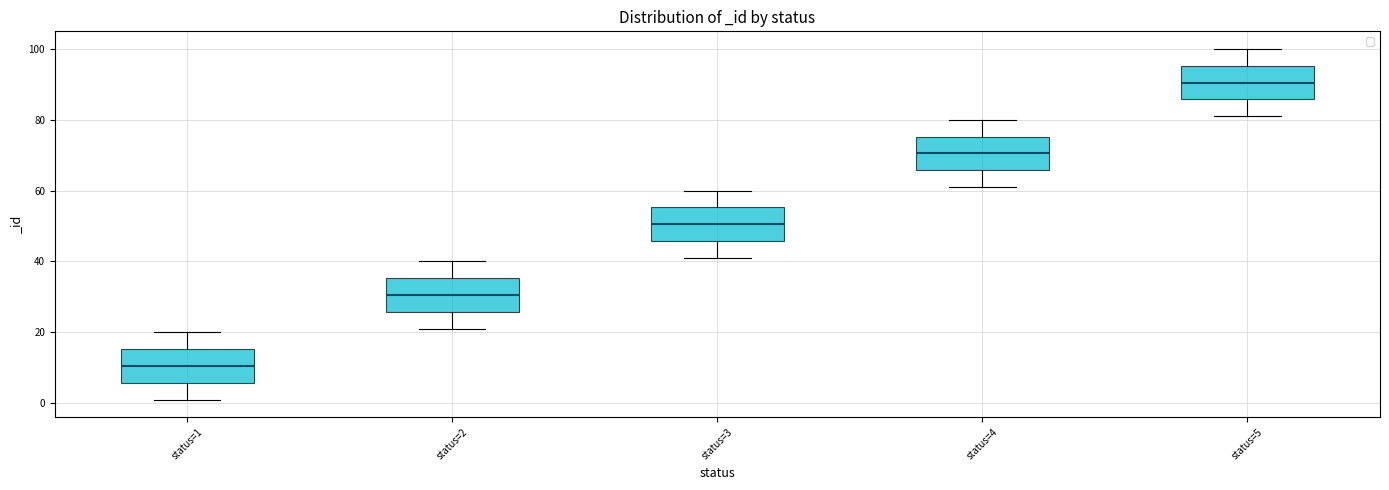

Reading left to right, read every box against the y-axis: the position of its median line, the range the box covers, and the ends of its whiskers. The values are not printed on the chart, so give them approximately, as read against the axis.

status=1: median 10, box 6 to 16, whiskers 2 to 20
status=2: median 30, box 26 to 36, whiskers 22 to 40
status=3: median 50, box 46 to 56, whiskers 42 to 60
status=4: median 70, box 66 to 76, whiskers 62 to 80
status=5: median 90, box 86 to 96, whiskers 82 to 100